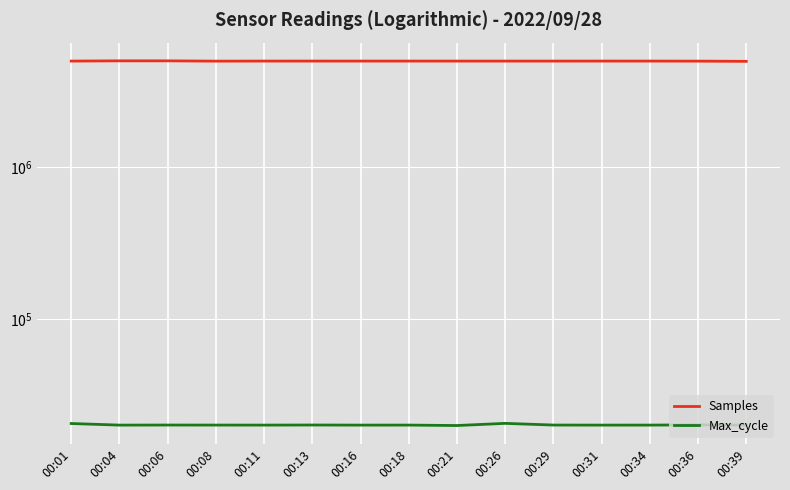

What is the lowest value of the Samples series?

4937376